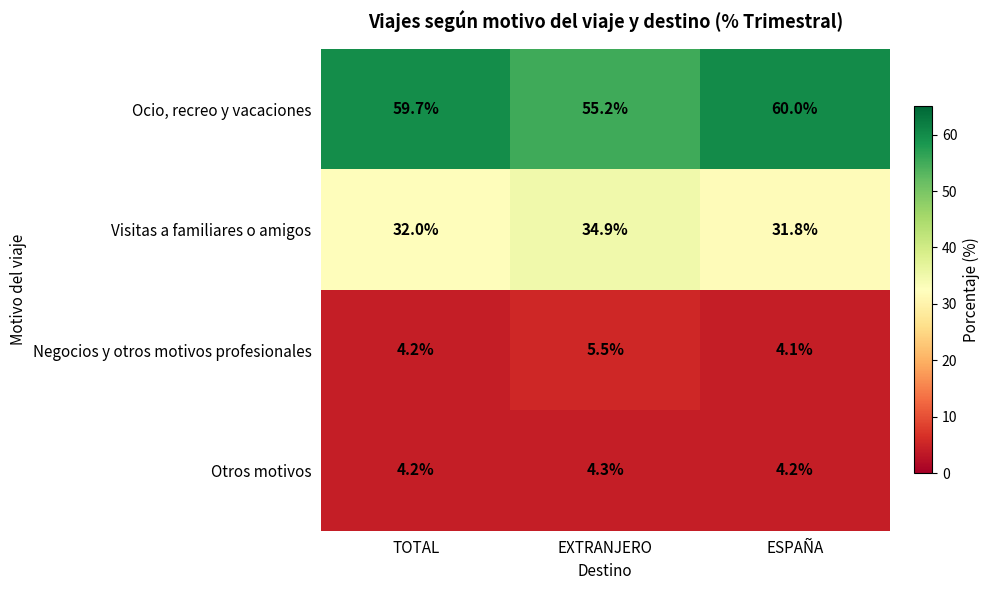

Reading right to left, what are all the values shown in this chart?

Ocio, recreo y vacaciones: ESPAÑA=60.0	EXTRANJERO=55.2	TOTAL=59.7
Visitas a familiares o amigos: ESPAÑA=31.8	EXTRANJERO=34.9	TOTAL=32.0
Negocios y otros motivos profesionales: ESPAÑA=4.1	EXTRANJERO=5.5	TOTAL=4.2
Otros motivos: ESPAÑA=4.2	EXTRANJERO=4.3	TOTAL=4.2